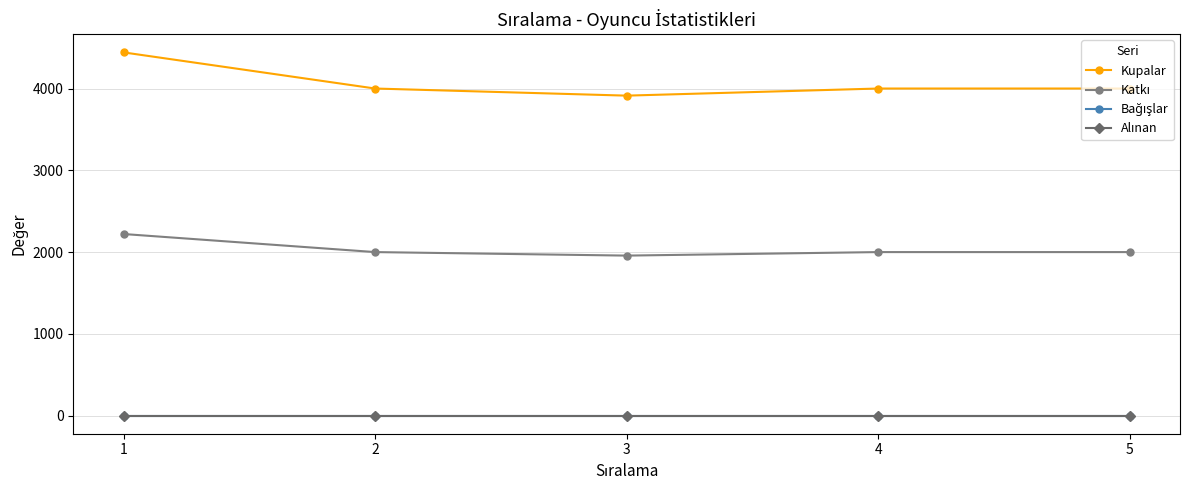

Which has a higher value, 1 or 4?

1